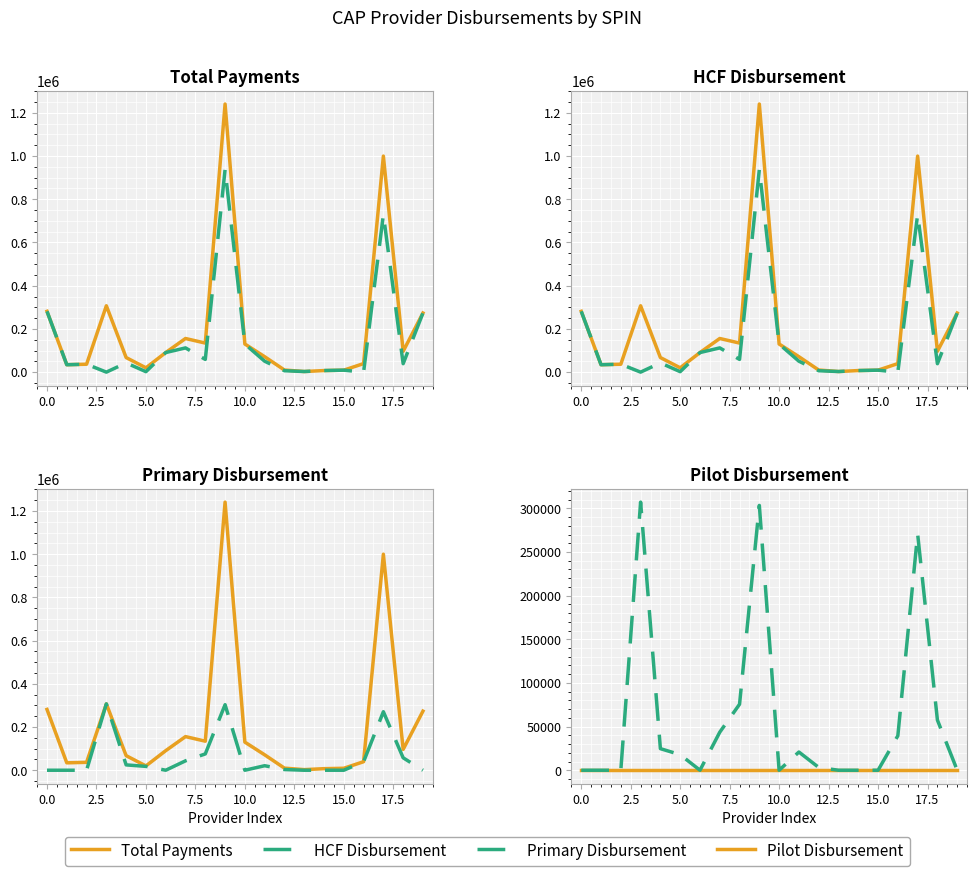

Is this an area chart (filled region under the line)?

No